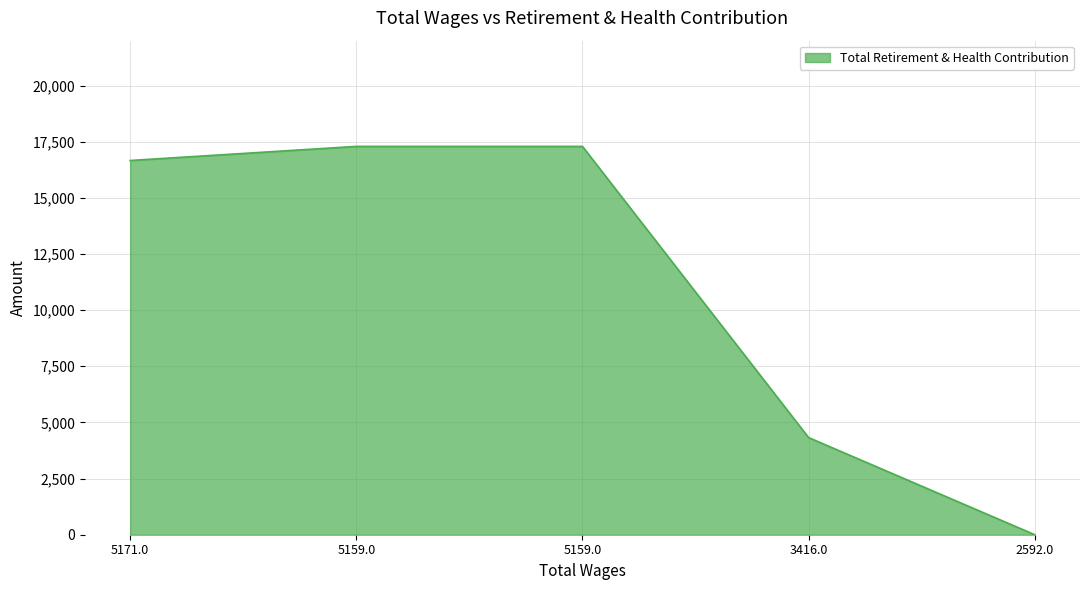

At which label is the value closest to 8646?

3416.0